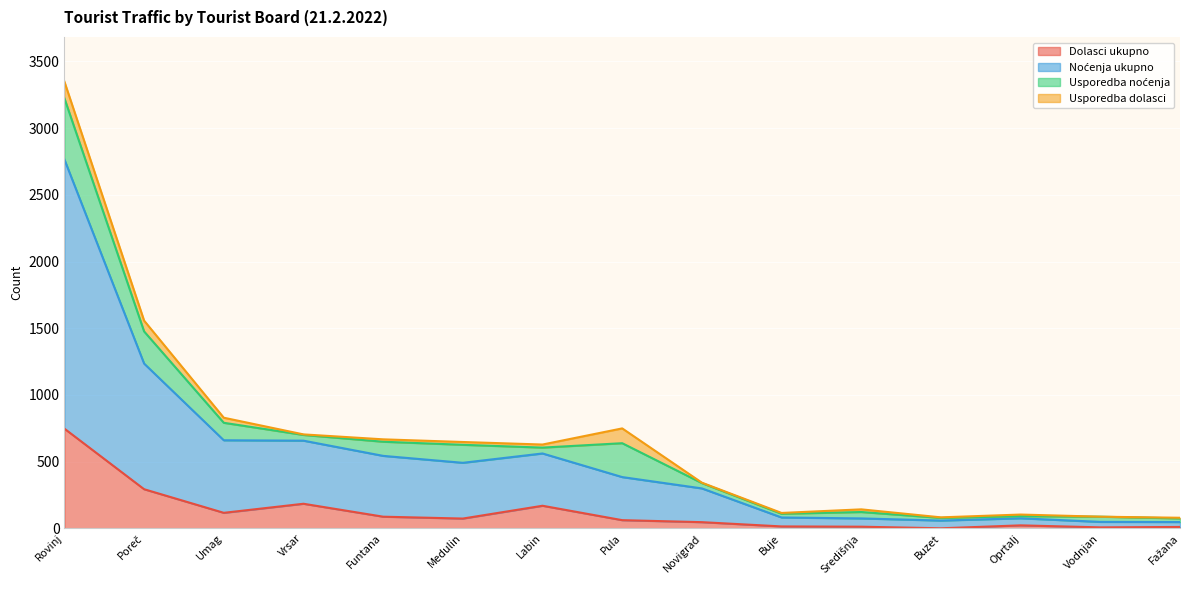

Where is the first local maximum for Dolasci ukupno?

Vrsar